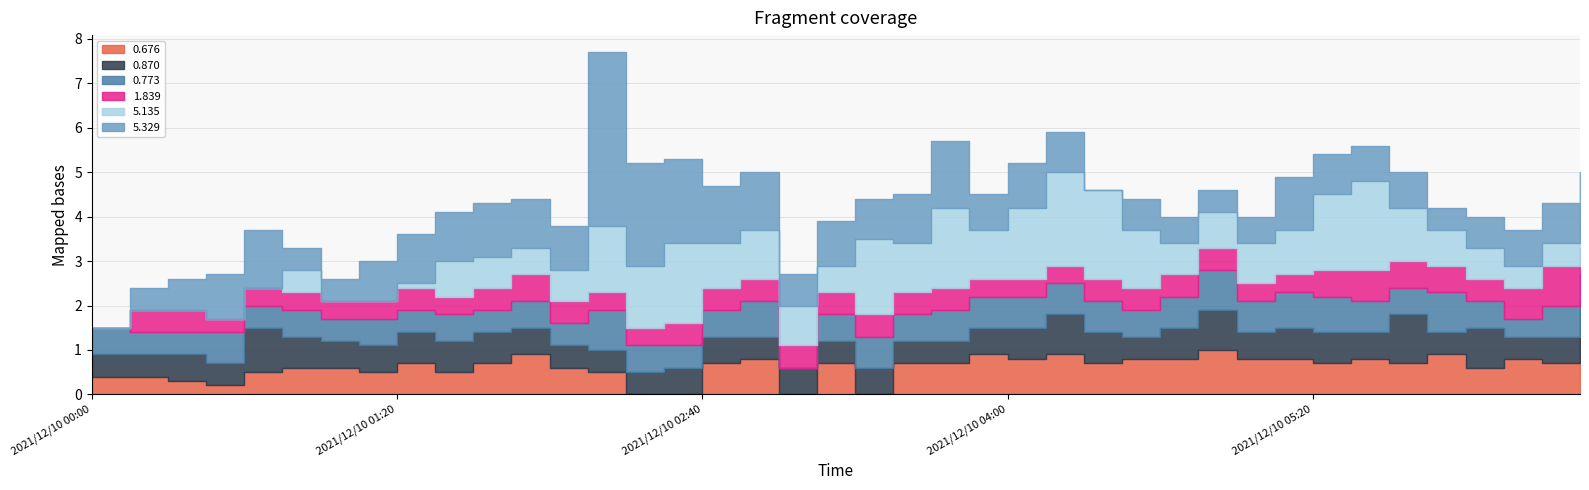

What is the sum of the 1.839 values at 2021/12/10 01:10 and 2021/12/10 03:00?

0.9